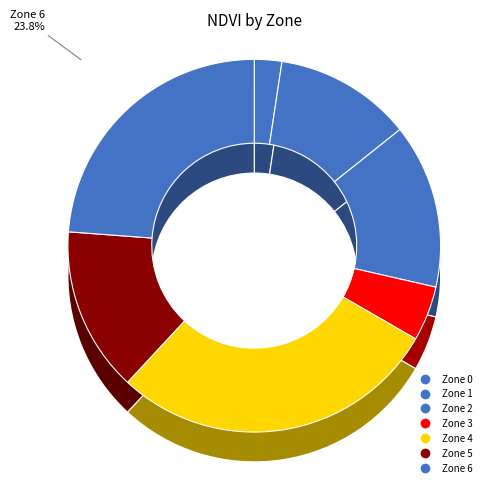

Is there any slice that represents more than half of the pie?

No